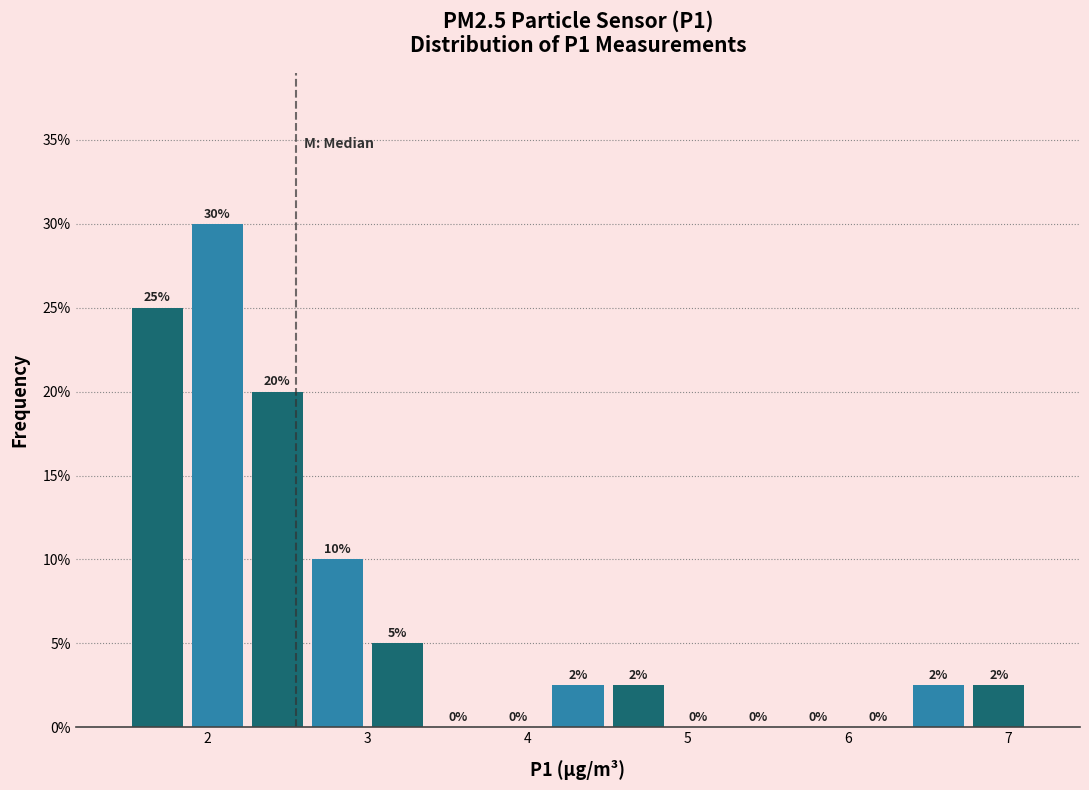

Read against the x-axis, roughly where is the centre of the tallest bar?

2.1